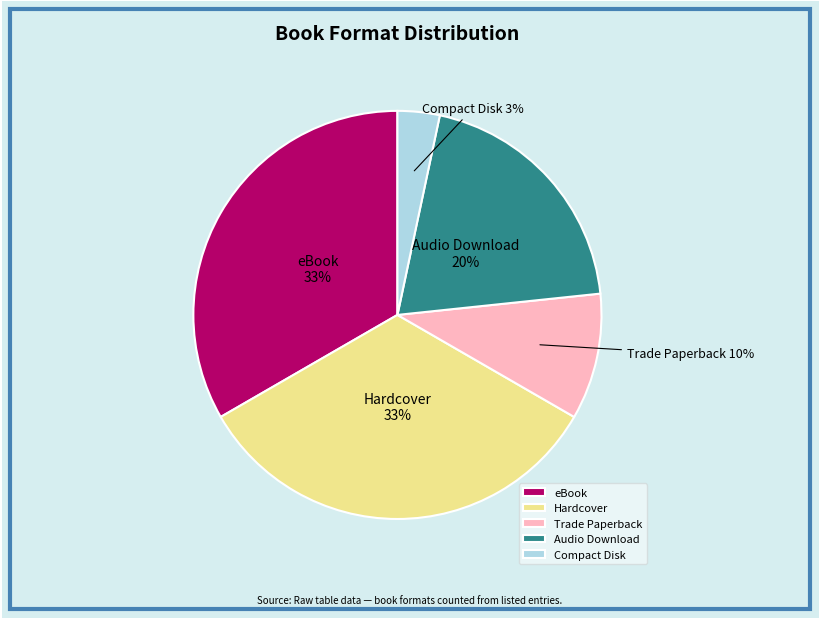

How many segments does this pie chart have?

5